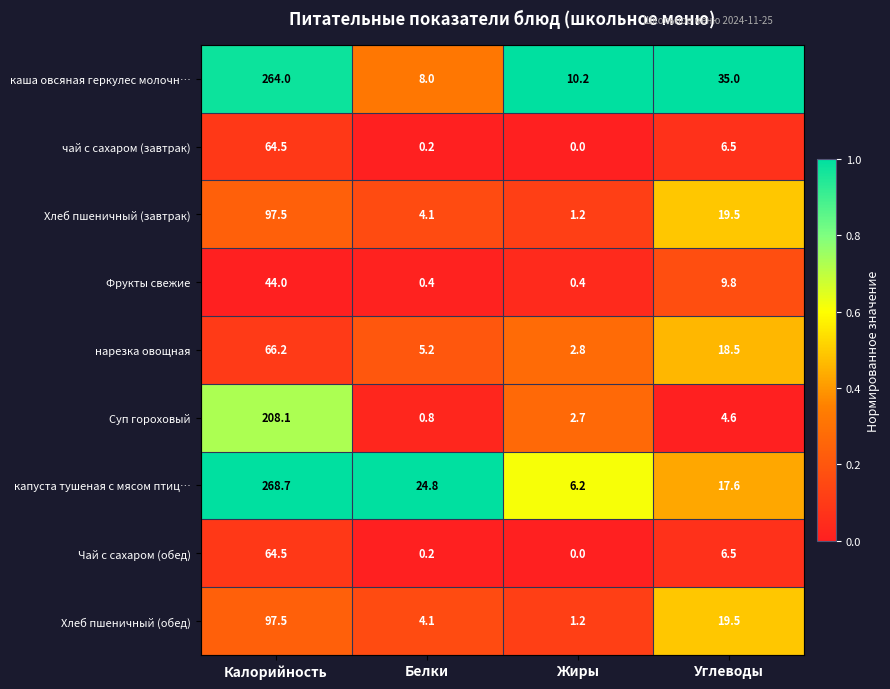

Where is каша овсяная геркулес молочн… nearest to the value 136?

Углеводы